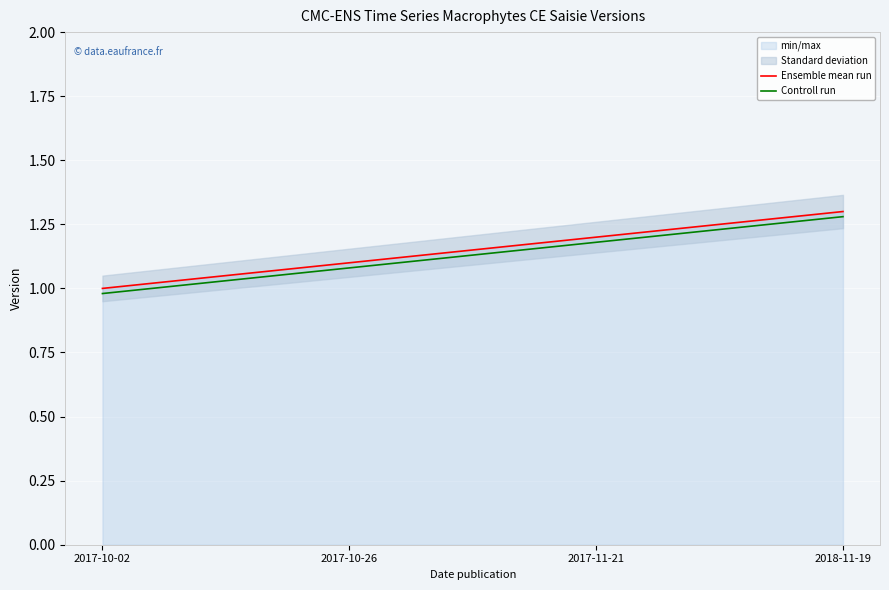

What is the average value of the Controll run series?

1.1